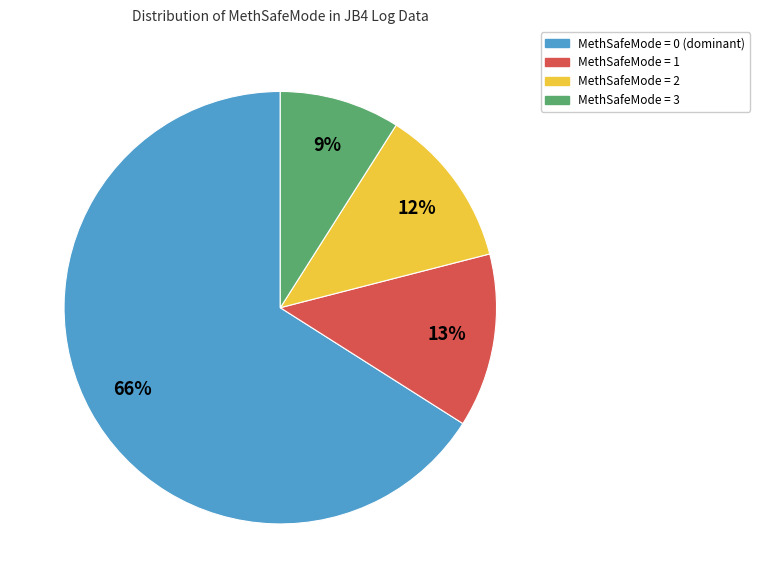

Is there any slice that represents more than half of the pie?

Yes